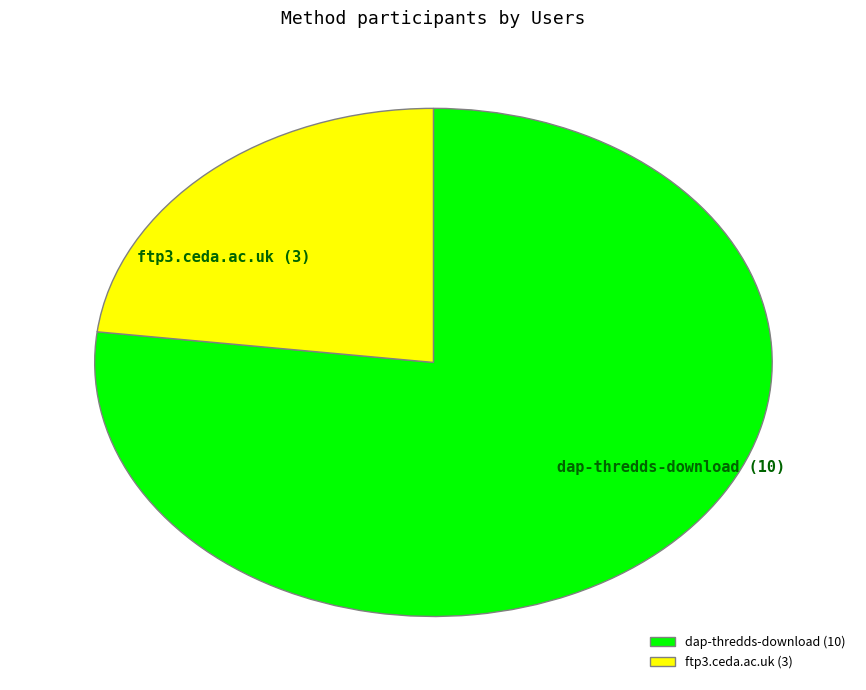

Between dap-thredds-download and ftp3.ceda.ac.uk, which is larger?

dap-thredds-download